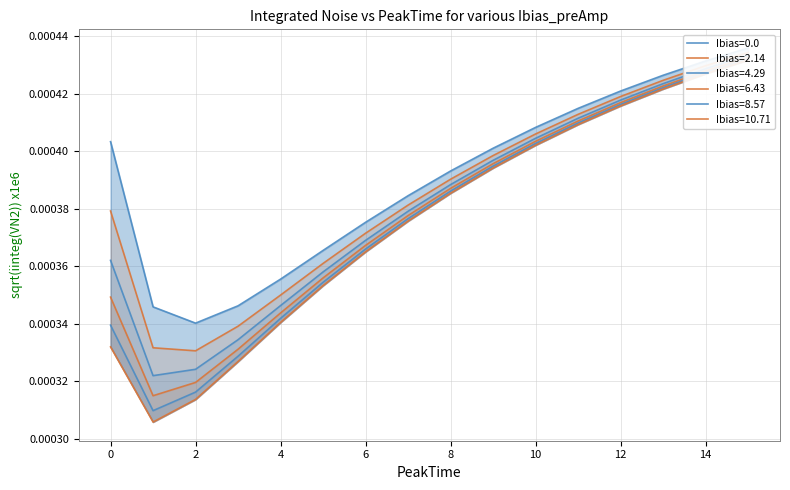

Is it true that Ibias=0.0 equals 0.0 at 2.0?

False